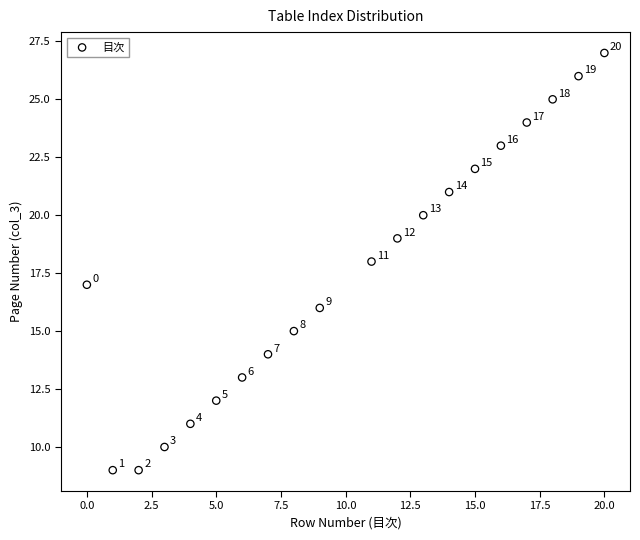

What is the range of X values (max minus min)?

20